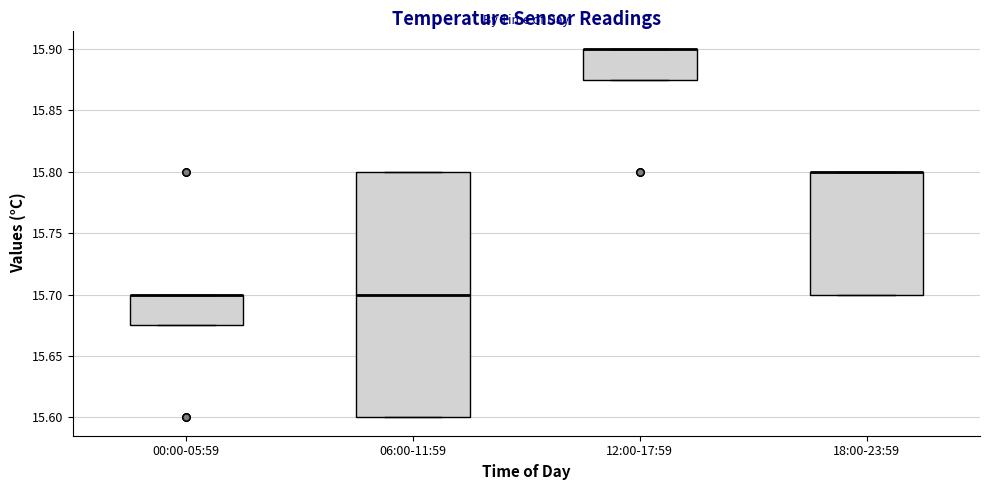

Comparing the boxes themselves (not the whiskers), which one is the tallest?

06:00-11:59